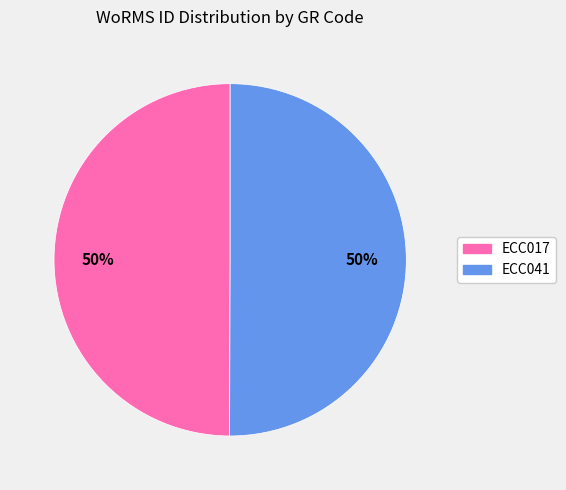

To the nearest percent, what is the average slice percentage?

50%